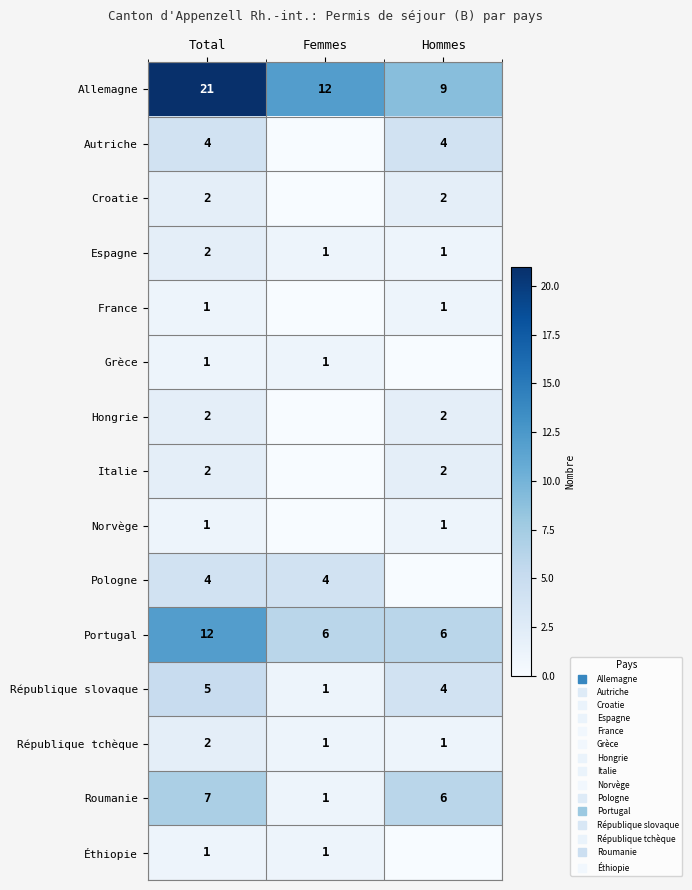

How many categories are shown in the chart?

3